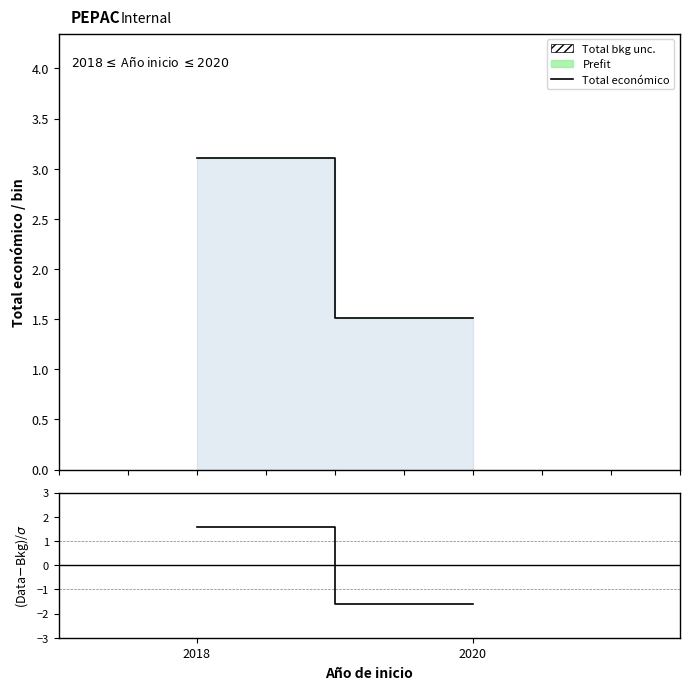

Which has a higher value, 2020 or 2018?

2018